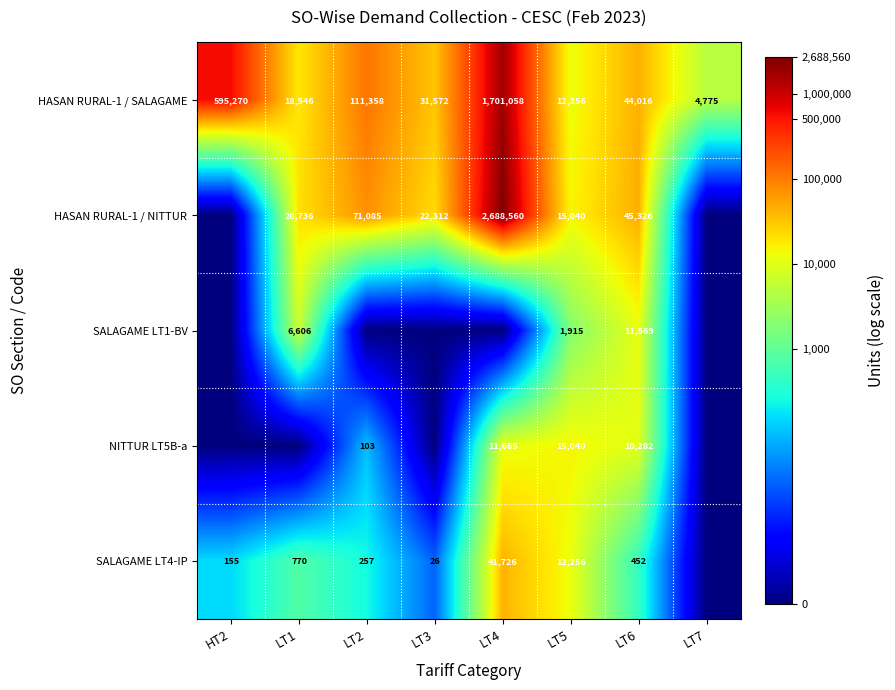

True or false: HASAN RURAL-1 / NITTUR has a value of 97084 at LT2.

False